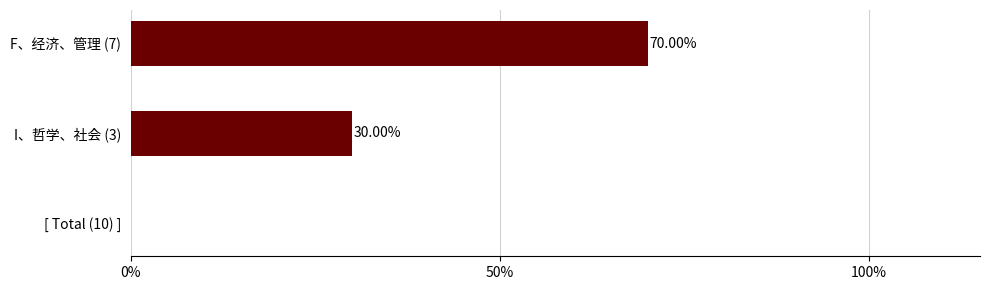

List the labels in order of value, smallest first.

I、哲学、社会, F、经济、管理